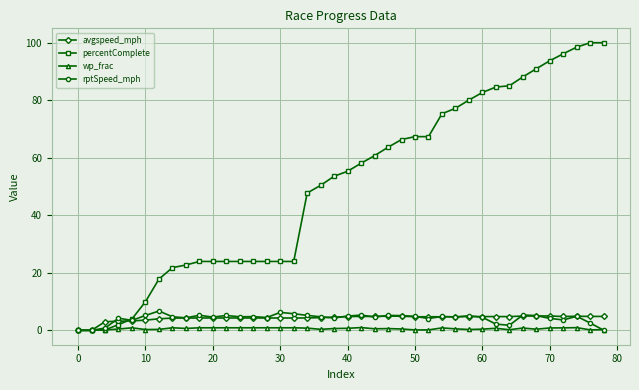

Which series has the largest total across all categories?

percentComplete